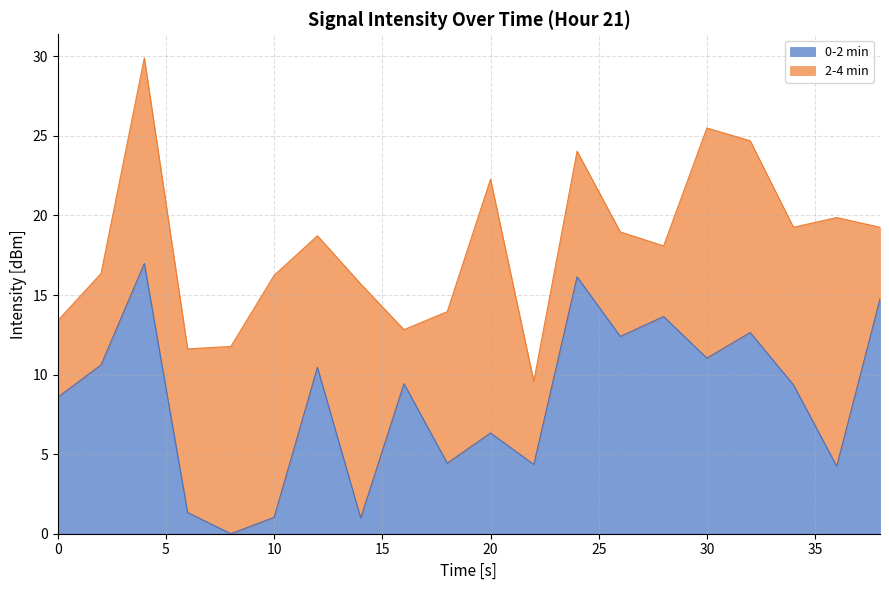

List the labels in order of value, smallest first.

8, 14, 10, 6, 36, 22, 18, 20, 0, 34, 16, 12, 2, 30, 26, 32, 28, 38, 24, 4